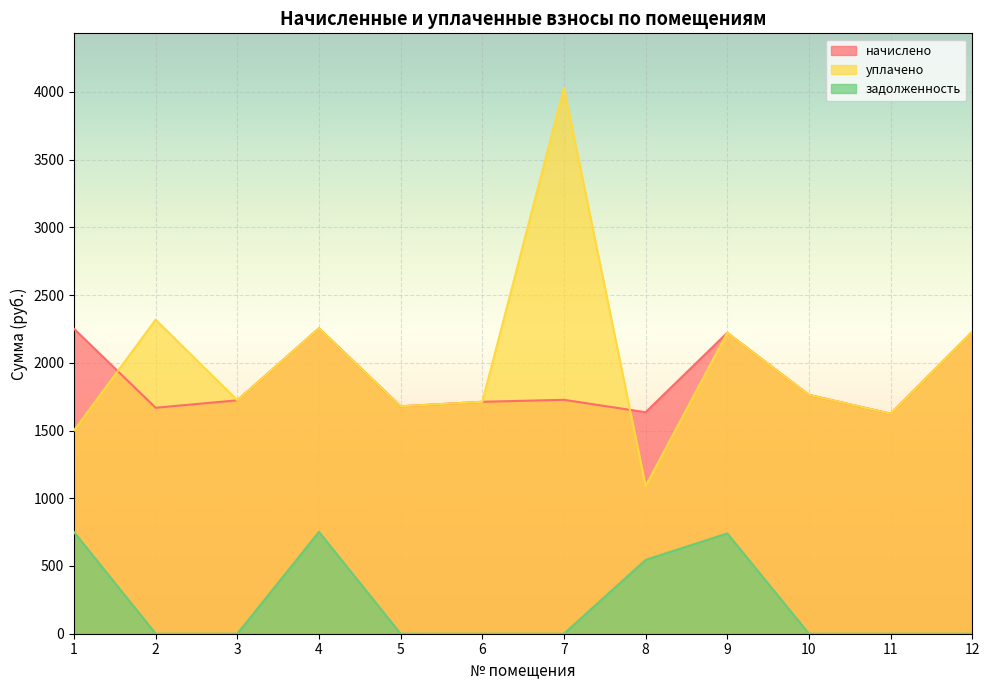

The value of задолженность at 9 is 740.5. True or false?

True